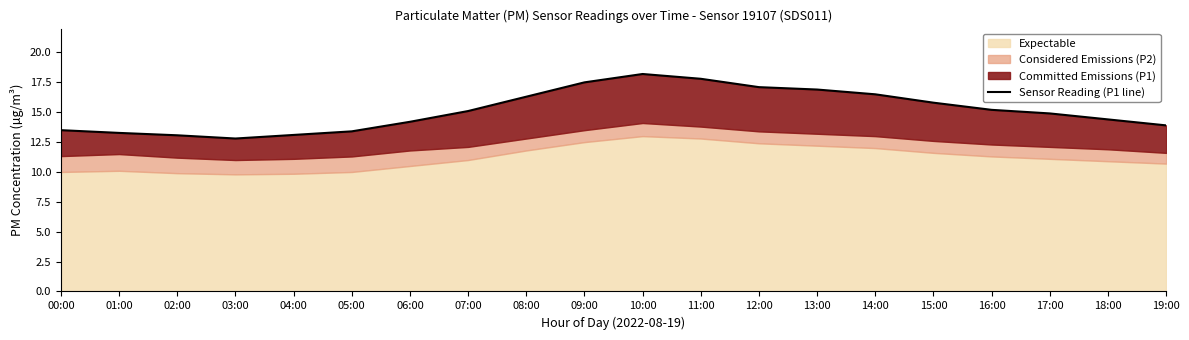

Rank the categories by value from highest to lowest.

10:00, 11:00, 09:00, 12:00, 13:00, 14:00, 08:00, 15:00, 16:00, 07:00, 17:00, 18:00, 06:00, 19:00, 00:00, 05:00, 01:00, 04:00, 02:00, 03:00